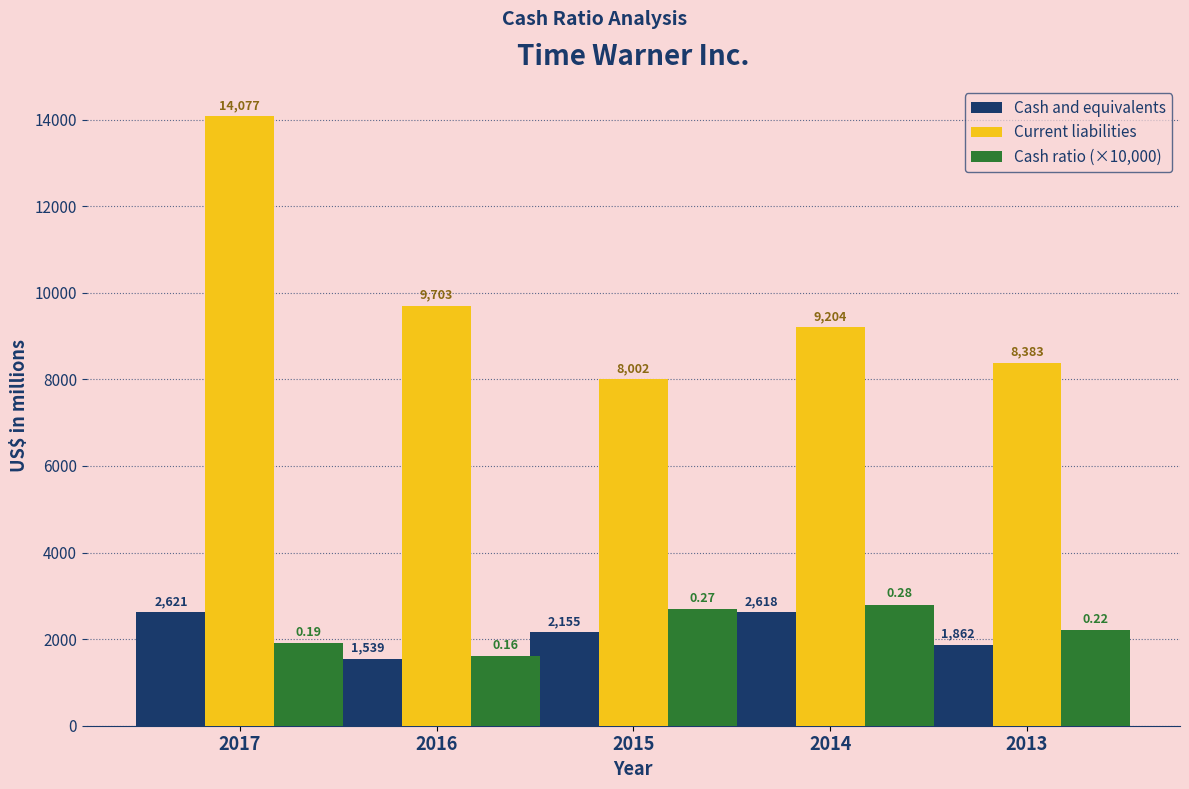

The Cash ratio (×10,000) series shows 648.8 at 2013. True or false?

False